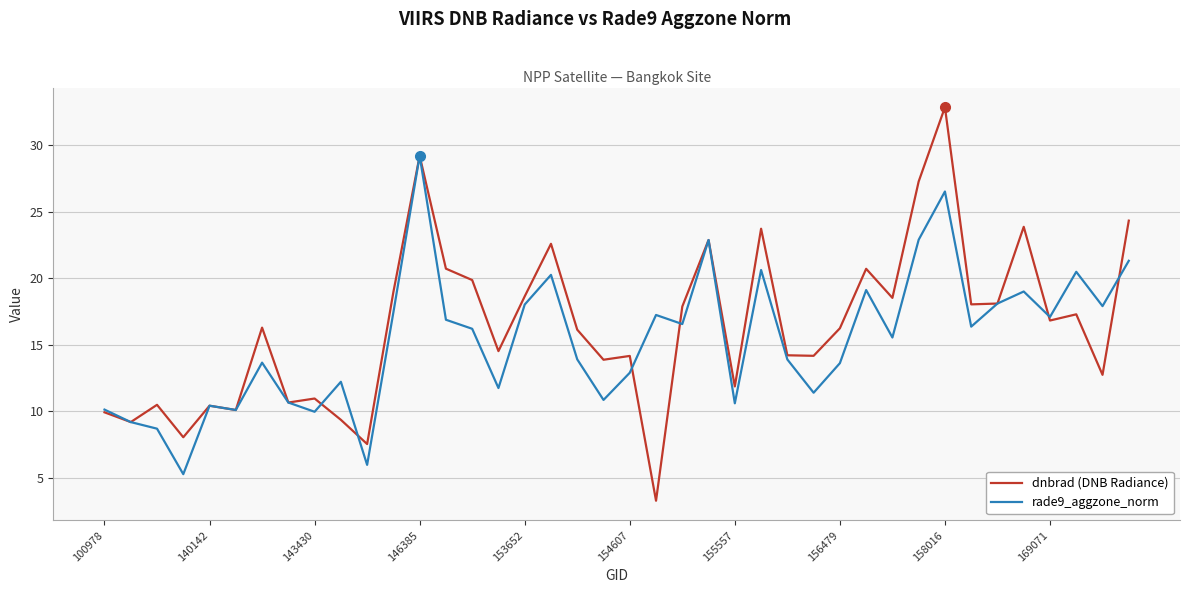

What is the smallest value displayed?

3.3